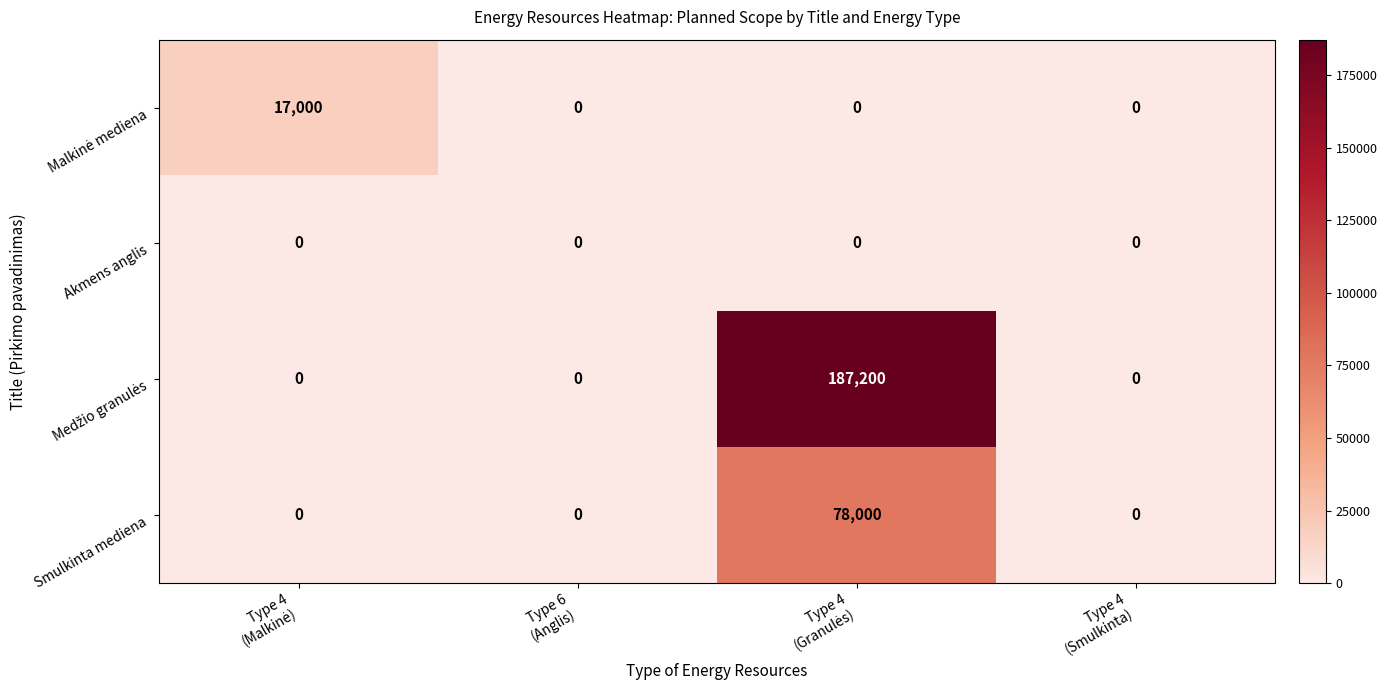

What is the greatest value displayed?

187200